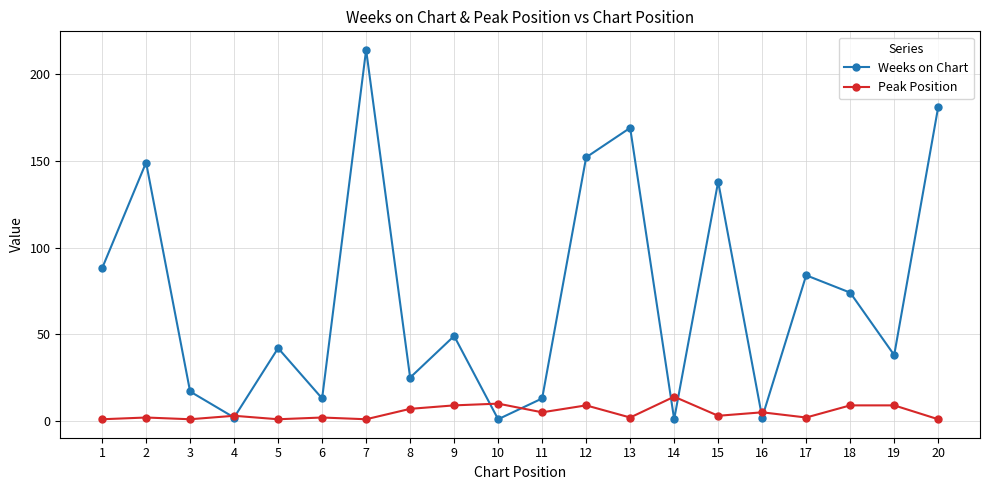

Reading right to left, transcribe all the data shown in this chart.

Weeks on Chart: 181	38	74	84	2	138	1	169	152	13	1	49	25	214	13	42	2	17	149	88
Peak Position: 1	9	9	2	5	3	14	2	9	5	10	9	7	1	2	1	3	1	2	1